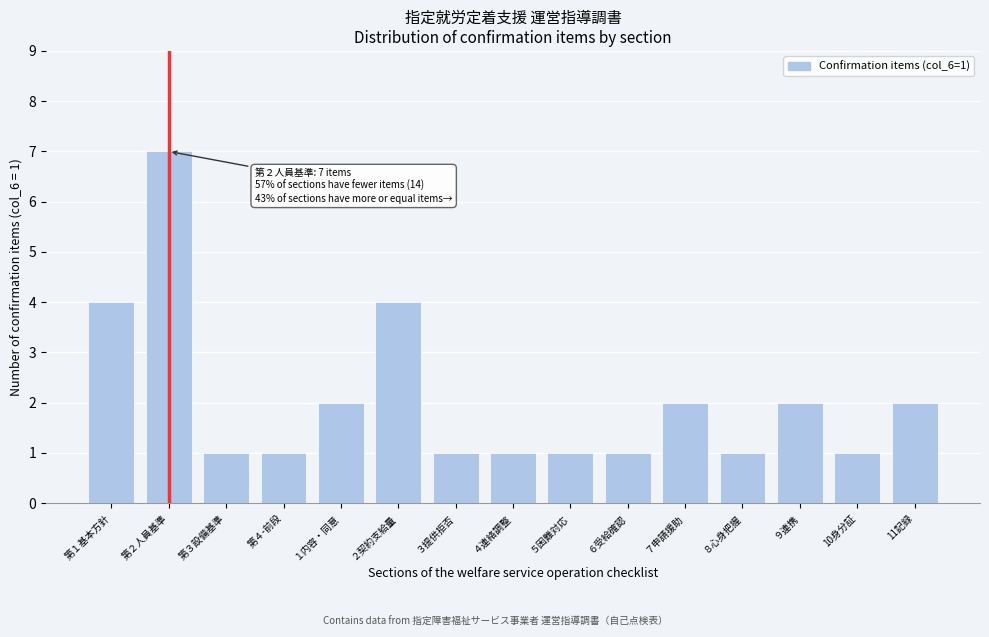

Reading left to right, extract all data points from this chart.

4	7	1	1	2	4	1	1	1	1	2	1	2	1	2